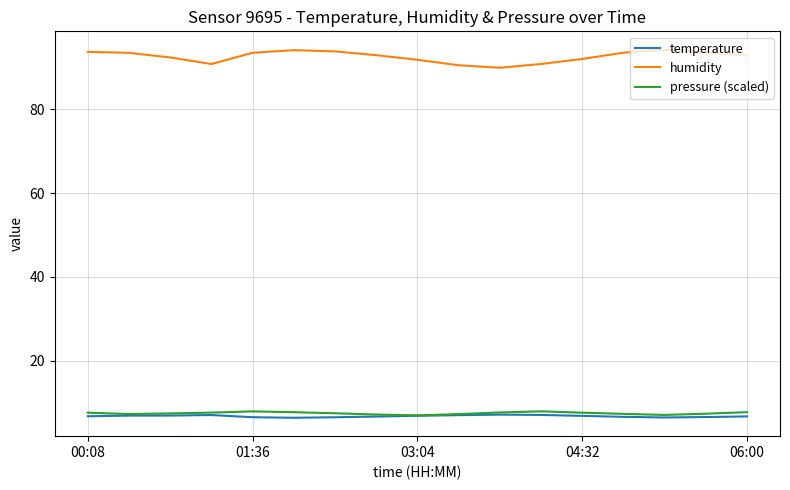

What is the greatest value displayed?

94.2